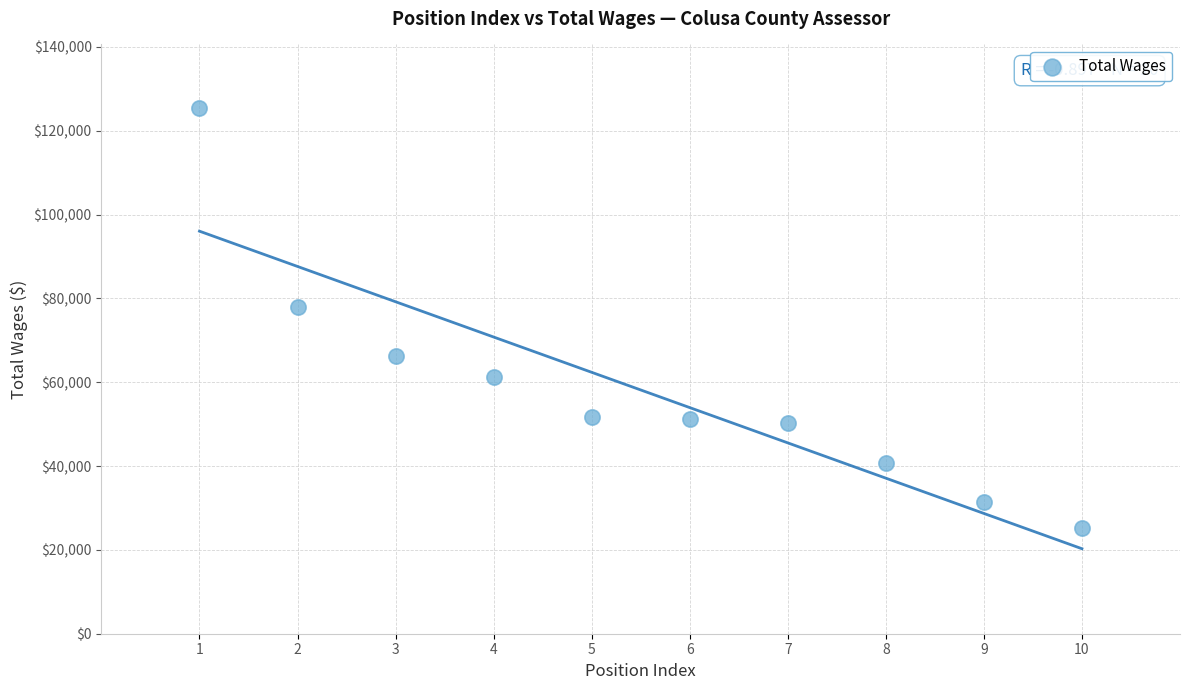

What Y value in the scatter plot is closest to 75358?

77847